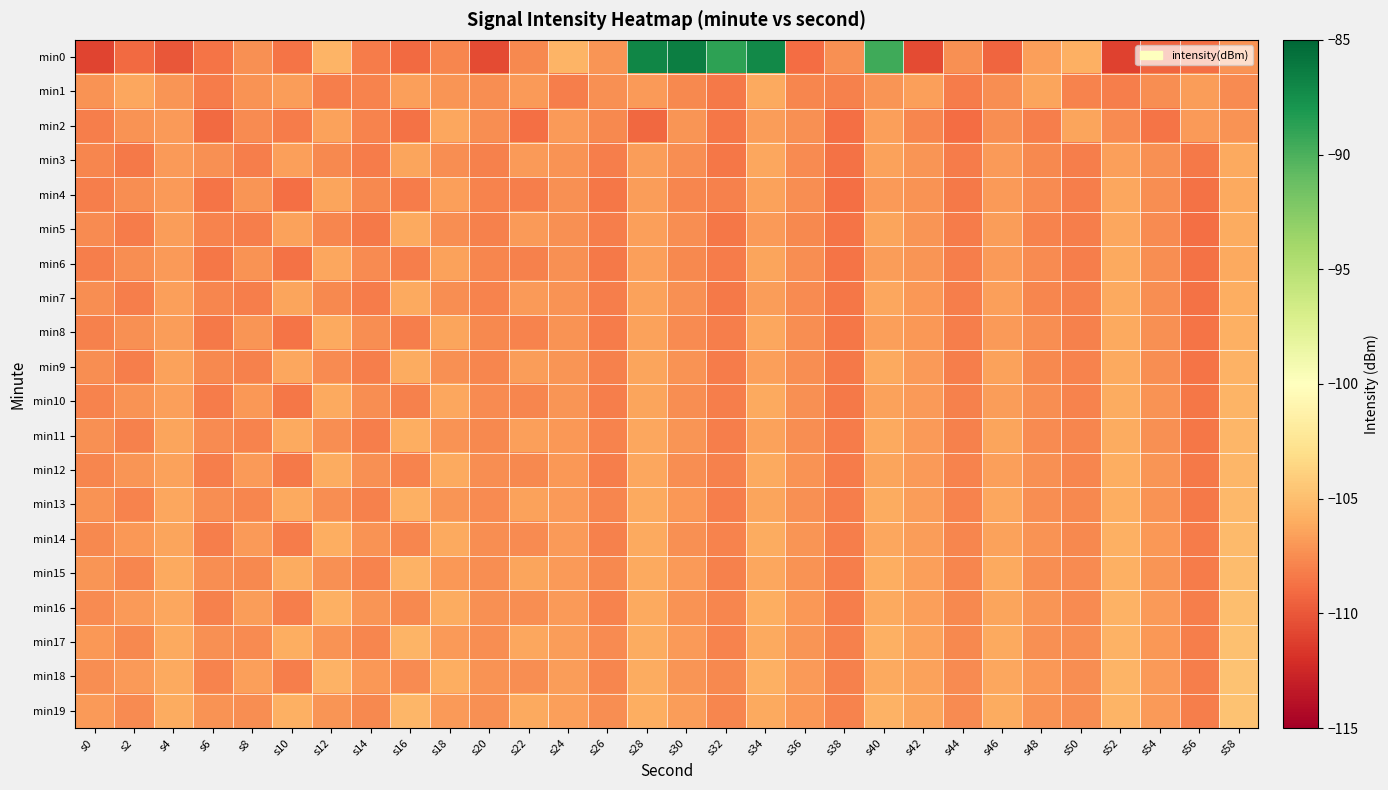

At s14, list the series in order from largest to smallest.

min18, min16, min14, min12, min10, min8, min6, min4, min19, min17, min2, min15, min1, min13, min11, min9, min0, min3, min7, min5